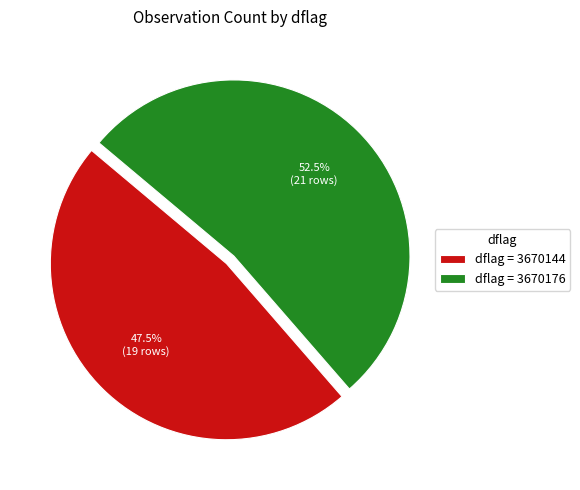

How many segments does this pie chart have?

2